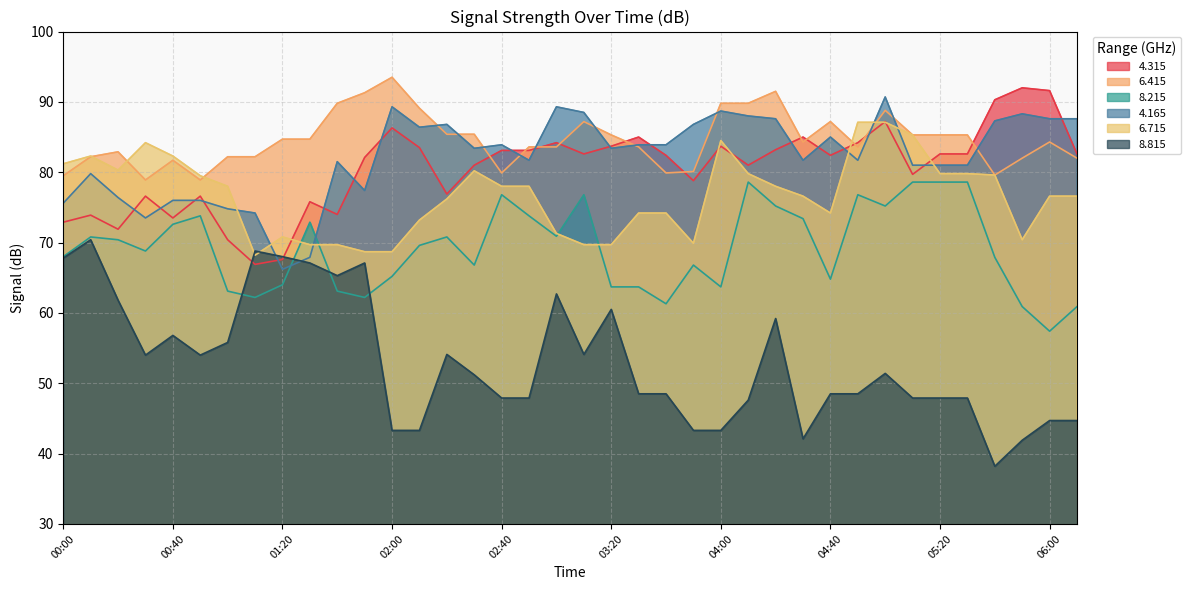

How many values in the 6.715 series exceed 78?

15